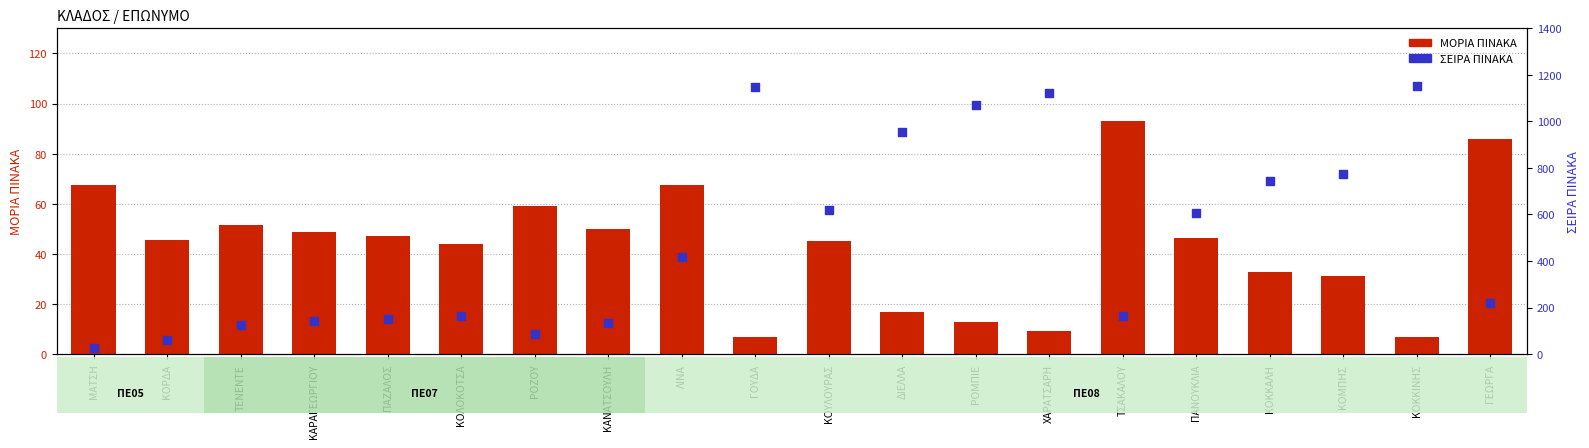

What are all the series names shown in the legend?

ΜΟΡΙΑ ΠΙΝΑΚΑ, ΣΕΙΡΑ ΠΙΝΑΚΑ